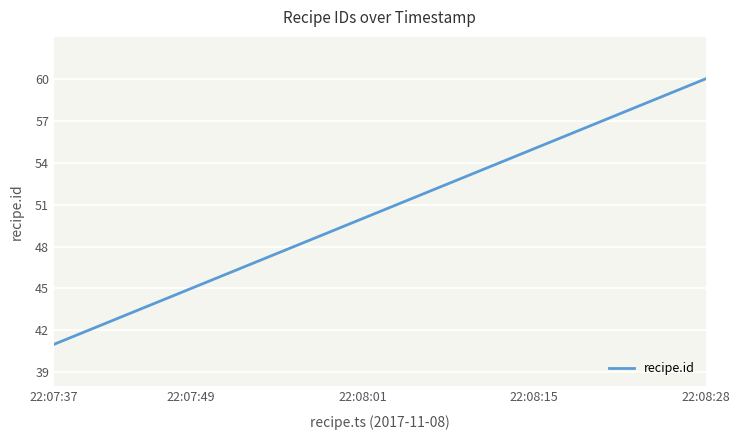

What is the maximum value shown in the chart?

60.0